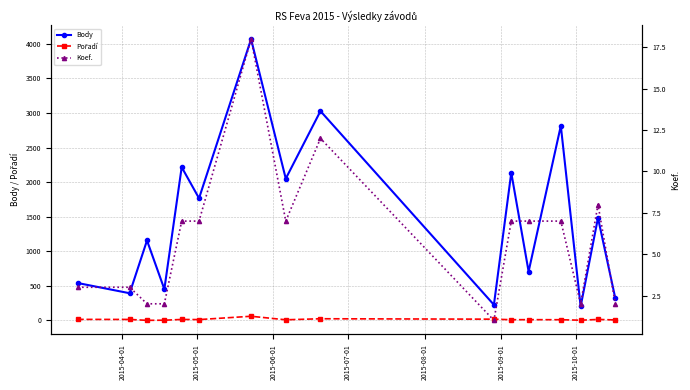

What is the difference between the second highest and second lowest values in the Koef. series?

10